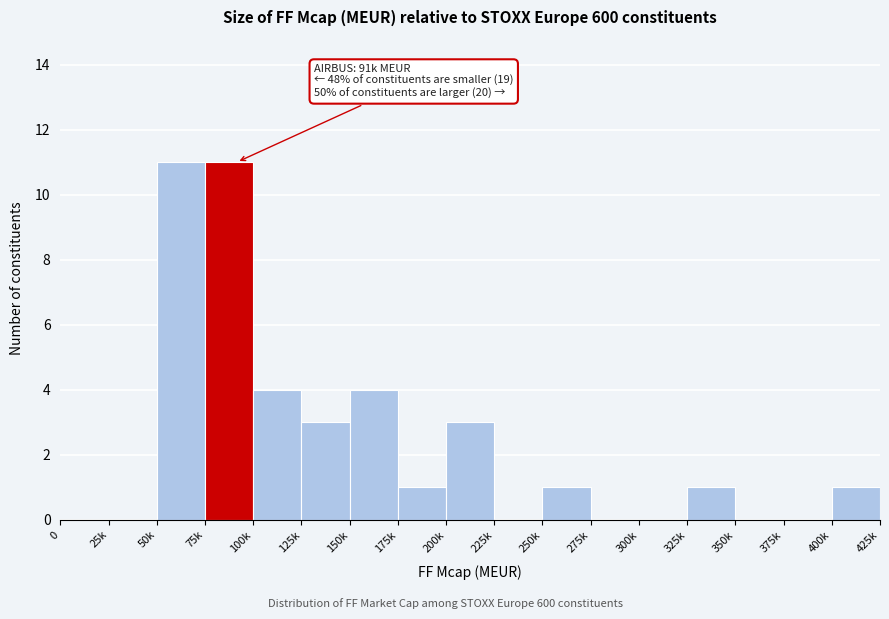

Reading left to right, list all the values displayed in this chart.

0=0	25k=0	50k=11	75k=11	100k=4	125k=3	150k=4	175k=1	200k=3	225k=0	250k=1	275k=0	300k=0	325k=1	350k=0	375k=0	400k=1